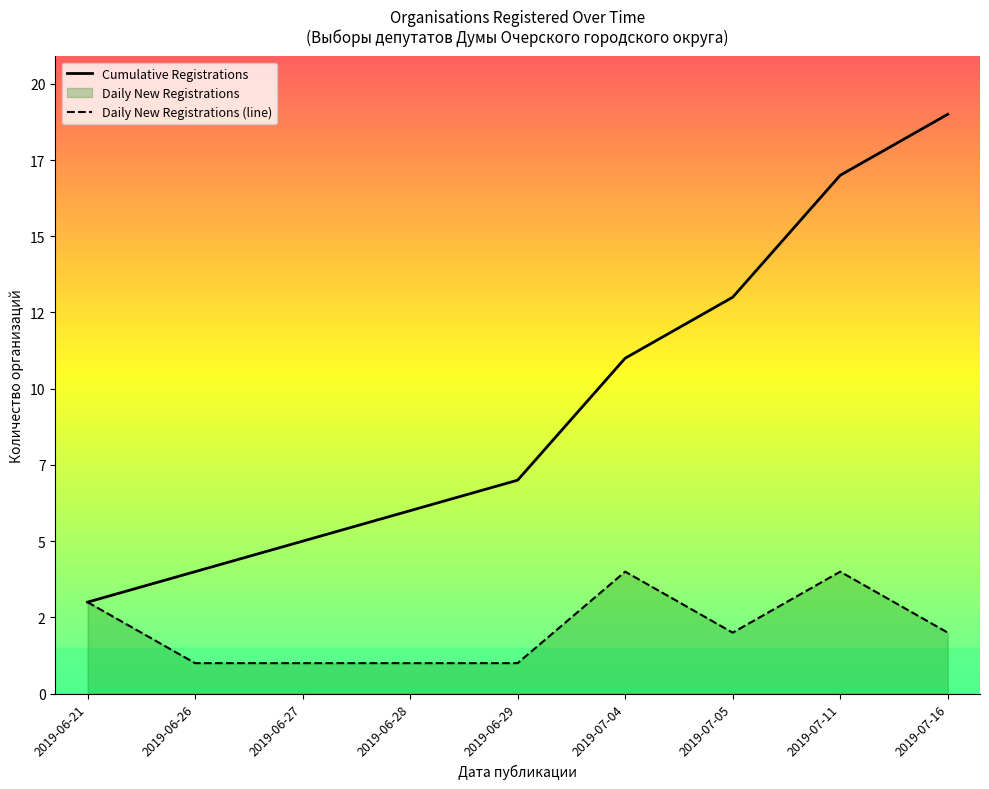

At 2019-06-26, list the series in order from largest to smallest.

Cumulative Registrations, Daily New Registrations (line)